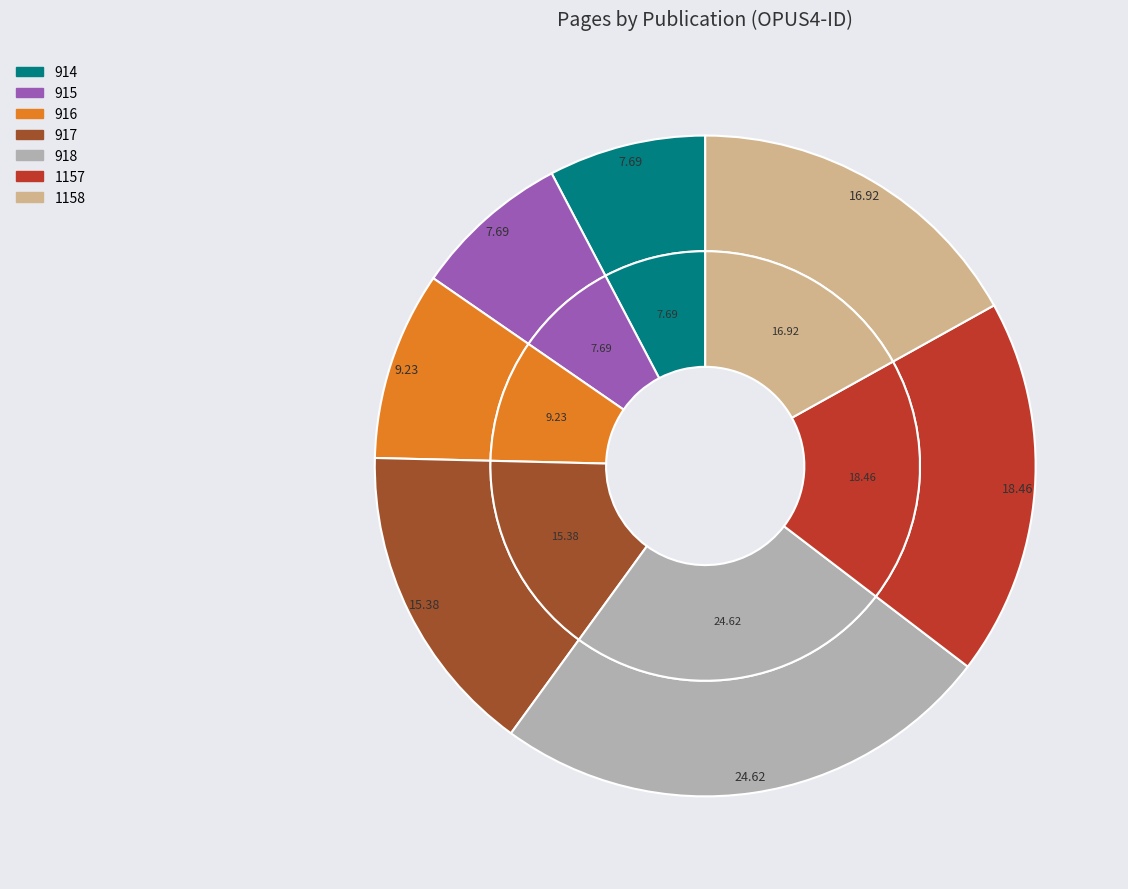

Between 916 and 914, which is larger?

916